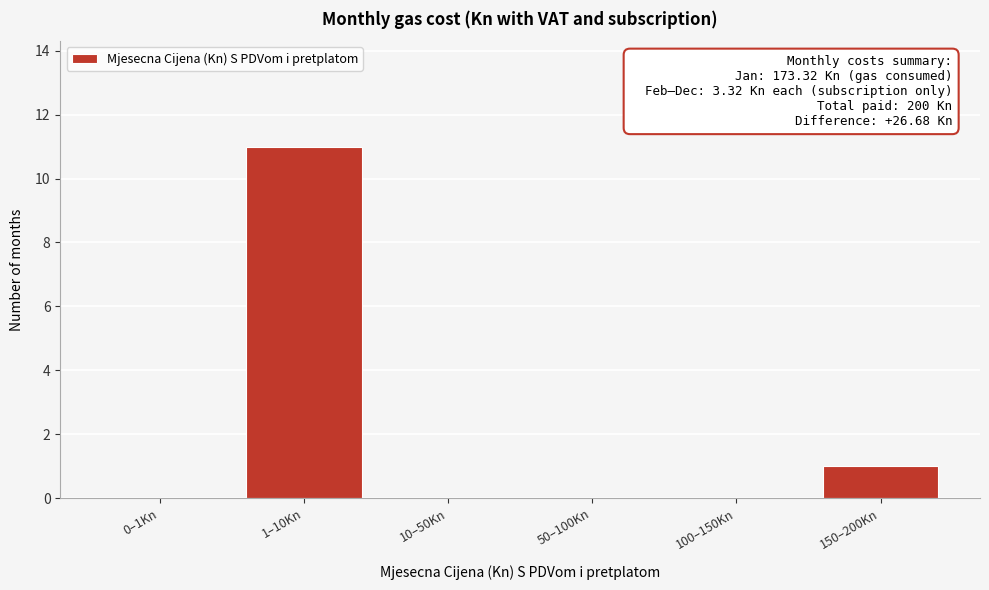

Reading left to right, extract all data points from this chart.

0–1Kn=0	1–10Kn=11	10–50Kn=0	50–100Kn=0	100–150Kn=0	150–200Kn=1